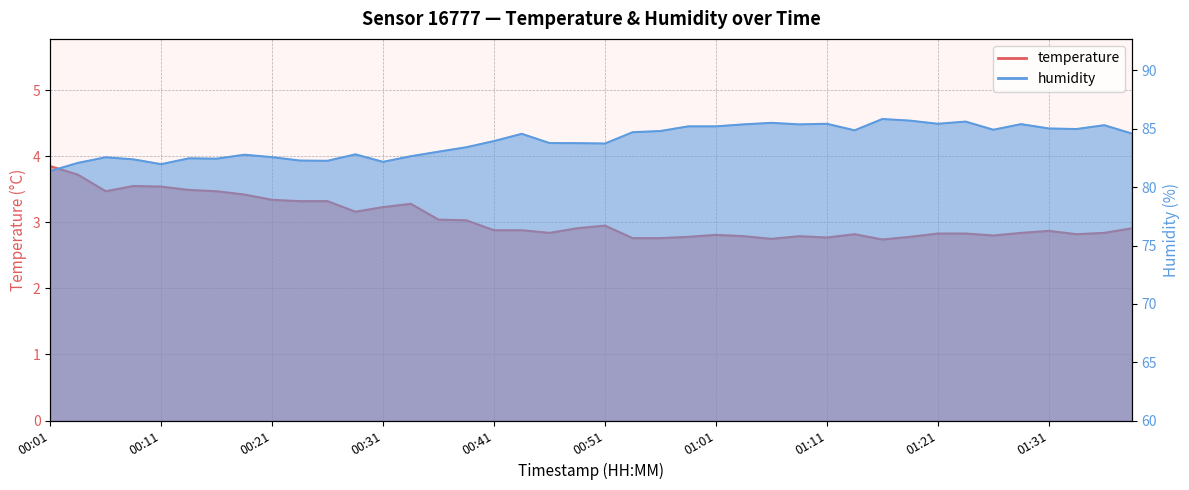

Reading left to right, list all the values displayed in this chart.

temperature: 00:01=3.9	00:04=3.7	00:06=3.5	00:09=3.5	00:11=3.5	00:13=3.5	00:16=3.5	00:18=3.4	00:21=3.3	00:23=3.3	00:26=3.3	00:28=3.2	00:31=3.2	00:33=3.3	00:36=3.0	00:38=3.0	00:41=2.9	00:43=2.9	00:46=2.8	00:48=2.9	00:51=3.0	00:53=2.8	00:56=2.8	00:58=2.8	01:01=2.8	01:03=2.8	01:06=2.8	01:08=2.8	01:11=2.8	01:13=2.8	01:16=2.7	01:18=2.8	01:21=2.8	01:23=2.8	01:26=2.8	01:28=2.8	01:31=2.9	01:33=2.8	01:36=2.8	01:38=2.9
humidity: 00:01=81.4	00:04=82.1	00:06=82.6	00:09=82.4	00:11=82.0	00:13=82.5	00:16=82.4	00:18=82.8	00:21=82.6	00:23=82.3	00:26=82.3	00:28=82.8	00:31=82.2	00:33=82.7	00:36=83.0	00:38=83.4	00:41=84.0	00:43=84.6	00:46=83.8	00:48=83.8	00:51=83.7	00:53=84.7	00:56=84.8	00:58=85.2	01:01=85.2	01:03=85.4	01:06=85.5	01:08=85.4	01:11=85.4	01:13=84.9	01:16=85.8	01:18=85.7	01:21=85.4	01:23=85.6	01:26=84.9	01:28=85.4	01:31=85.0	01:33=85.0	01:36=85.3	01:38=84.6